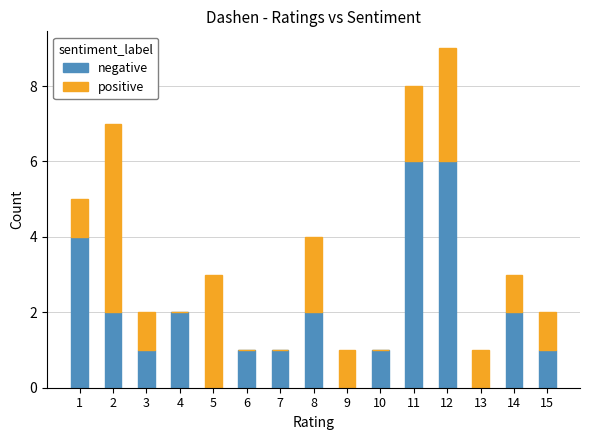

At which category is the sum across all series the highest?

12